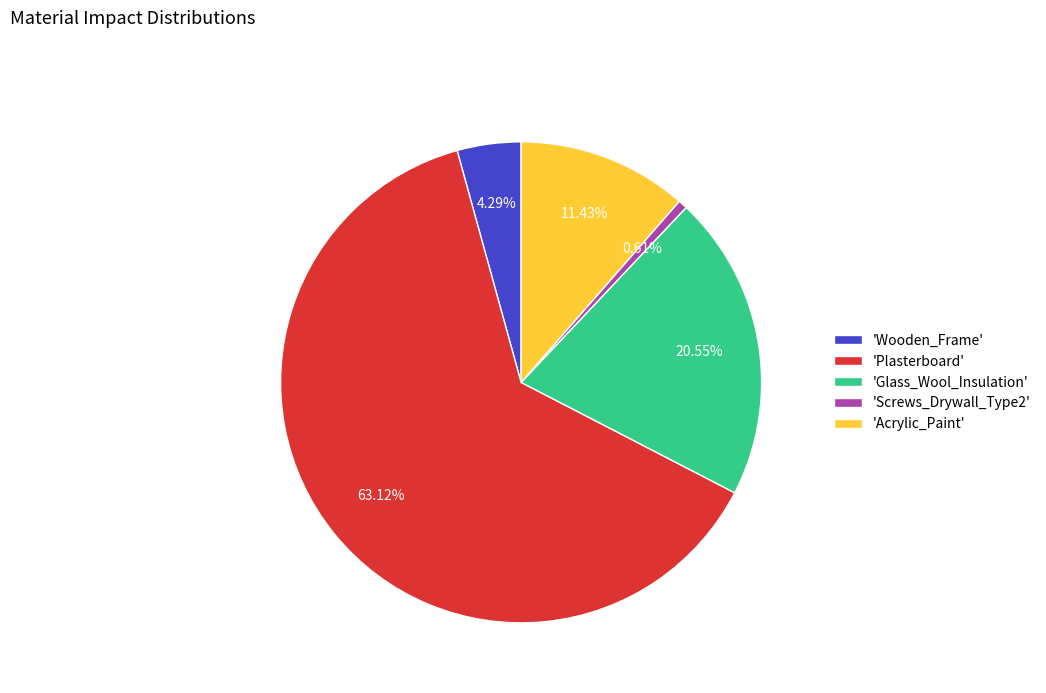

Count the number of slices in the pie.

5